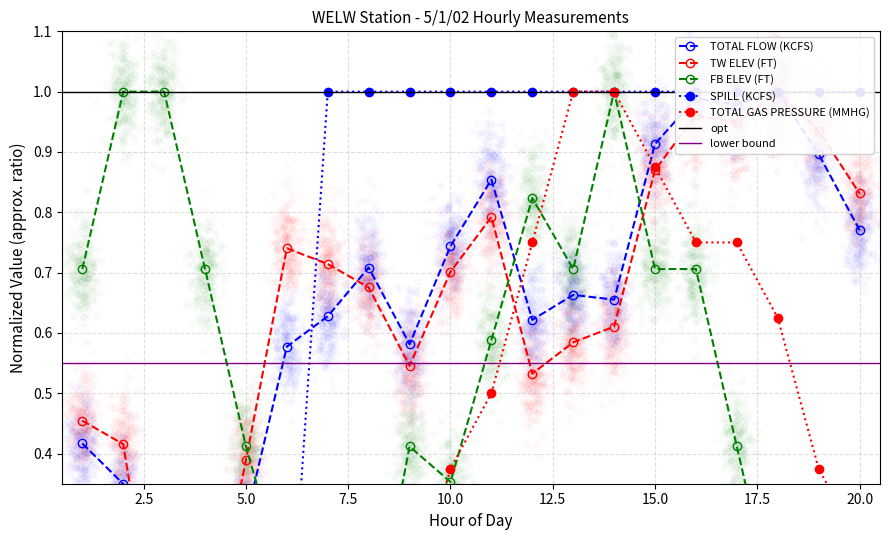

At which category is the sum across all series the highest?

16